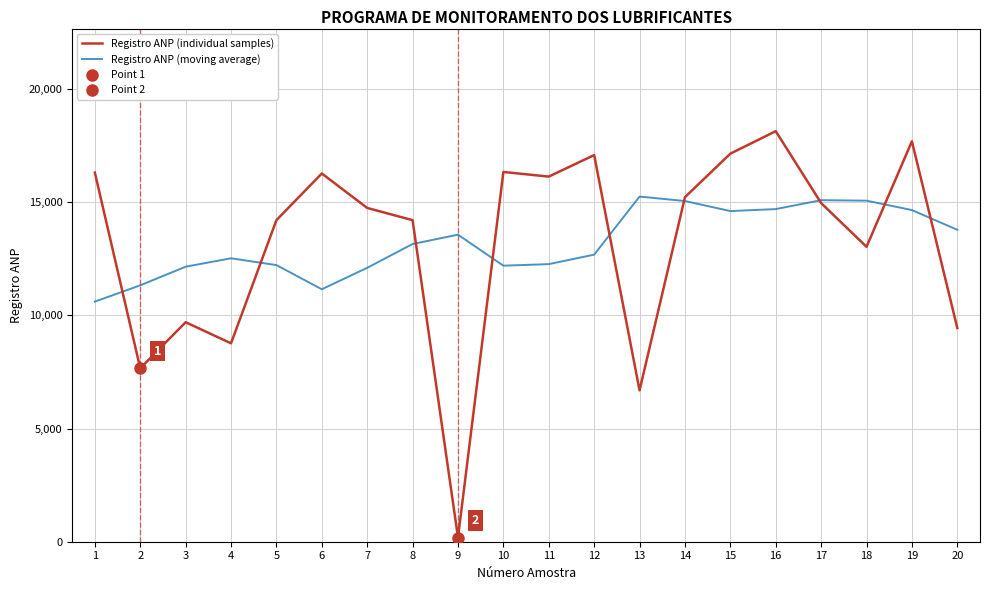

The Registro ANP (moving average) series shows 12102 at 7. True or false?

True